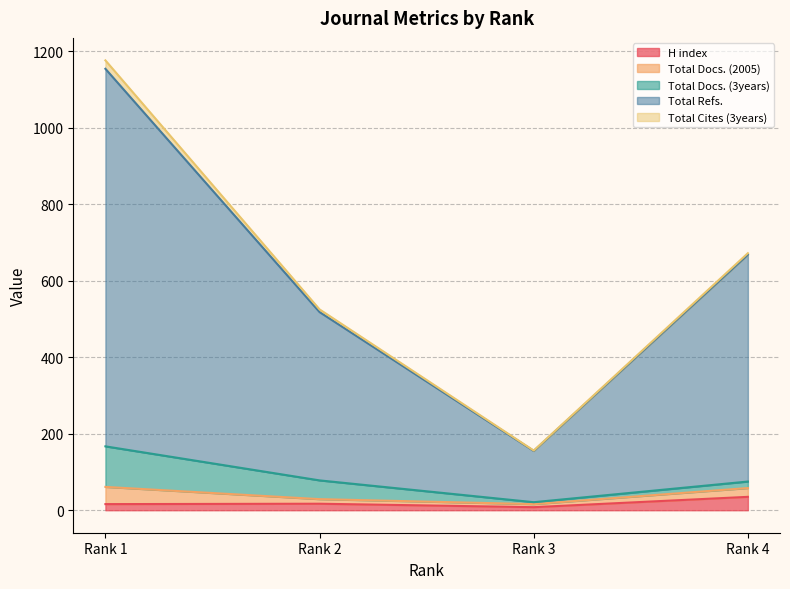

What is the difference between the maximum and second lowest values in the Total Cites (3years) series?

18